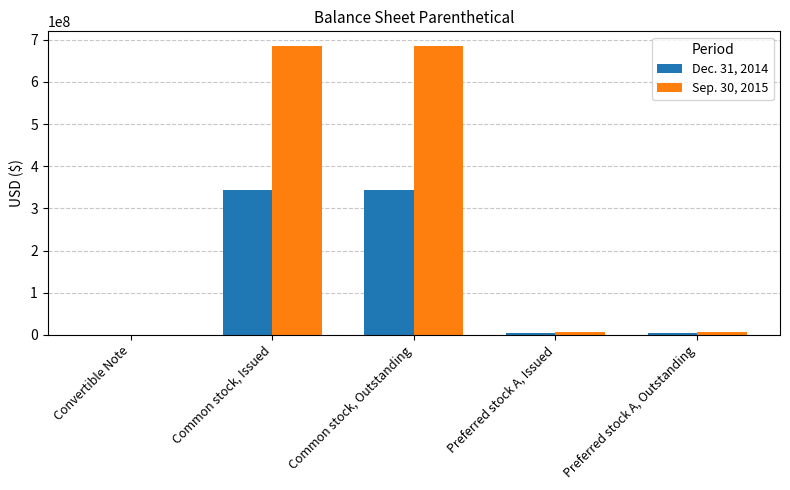

What is the difference between the Sep. 30, 2015 values at Preferred stock A, Issued and Convertible Note?

6000000